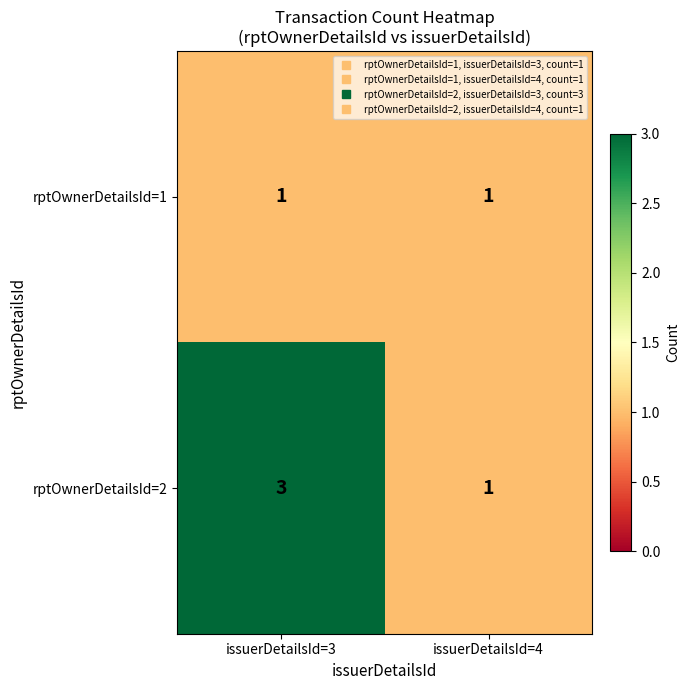

How many distinct data groups are displayed?

2